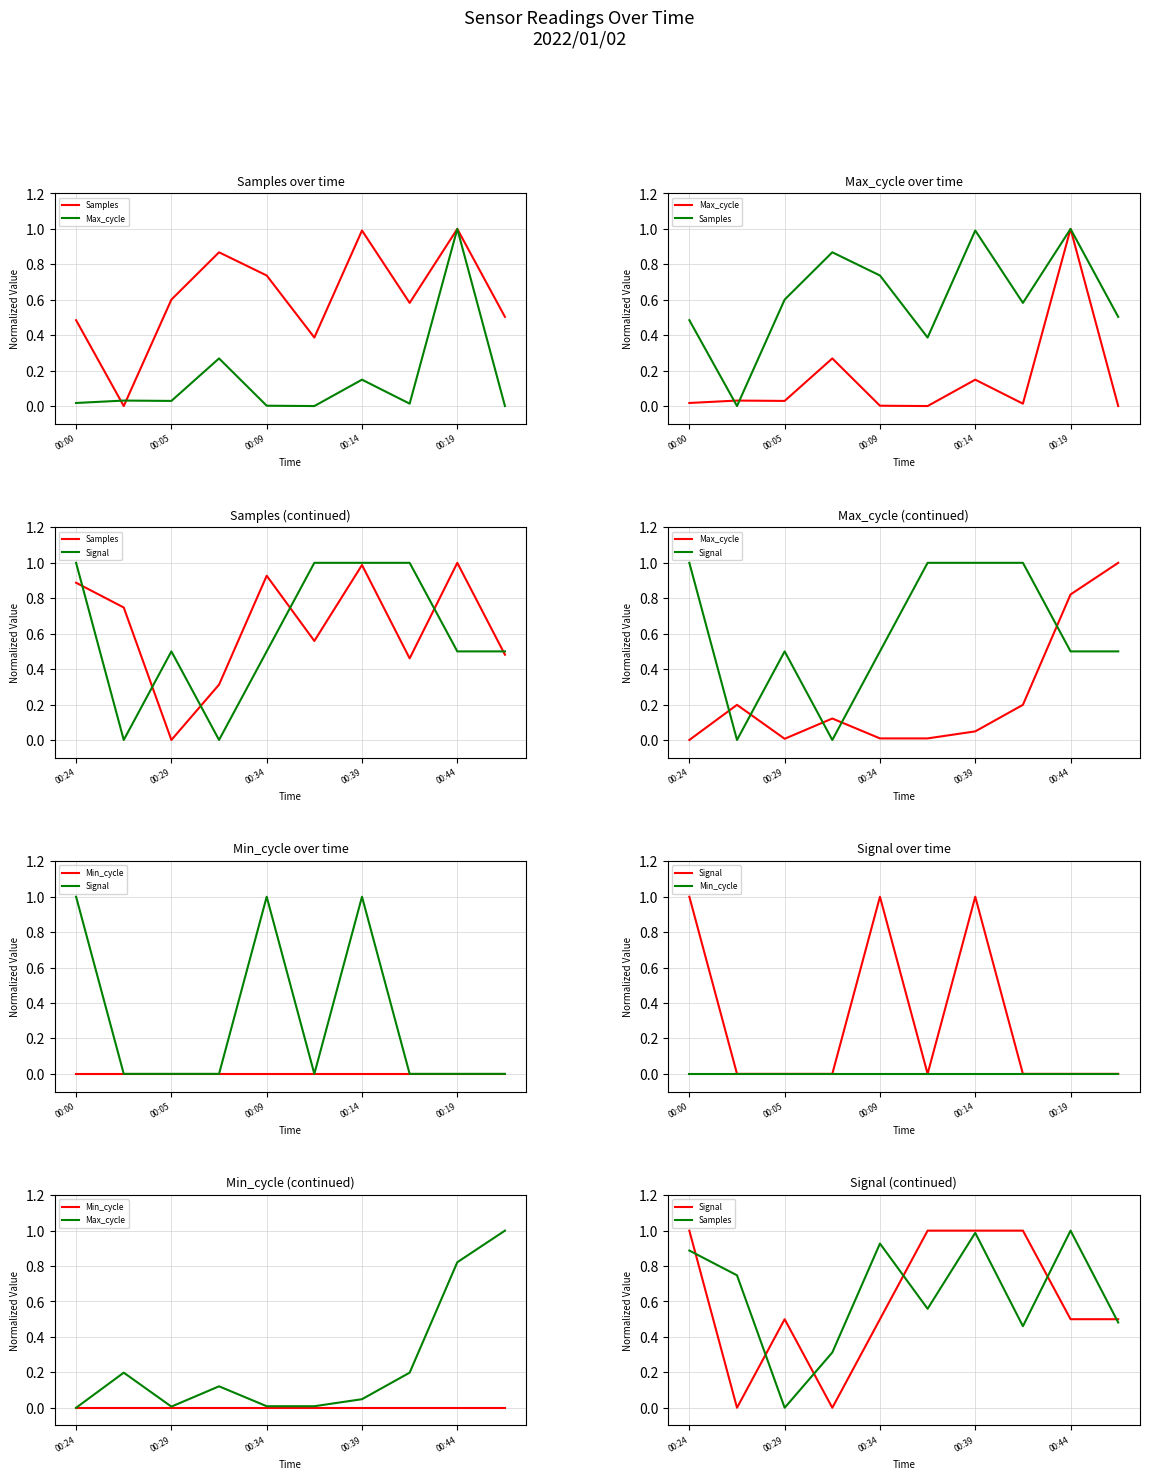

Count the Signal values in the range 0 to 1.

10